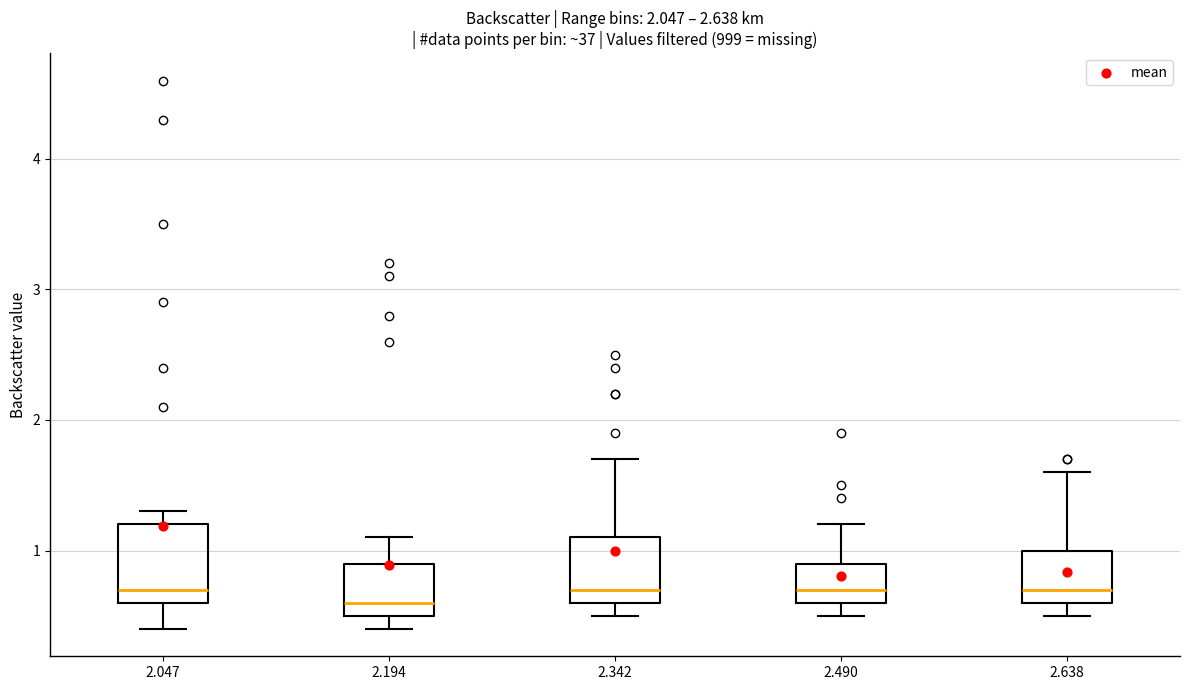

Reading left to right, transcribe this box plot: for each box, give where its median line is, the range the box spans, and where its two whiskers end, as read against the y-axis. The values are not printed on the chart, so give them approximately, as read against the axis.

2.047: median 0.7, box 0.6 to 1.2, whiskers 0.4 to 1.3
2.194: median 0.6, box 0.5 to 0.9, whiskers 0.4 to 1.1
2.342: median 0.7, box 0.6 to 1.1, whiskers 0.5 to 1.7
2.490: median 0.7, box 0.6 to 0.9, whiskers 0.5 to 1.2
2.638: median 0.7, box 0.6 to 1.0, whiskers 0.5 to 1.6